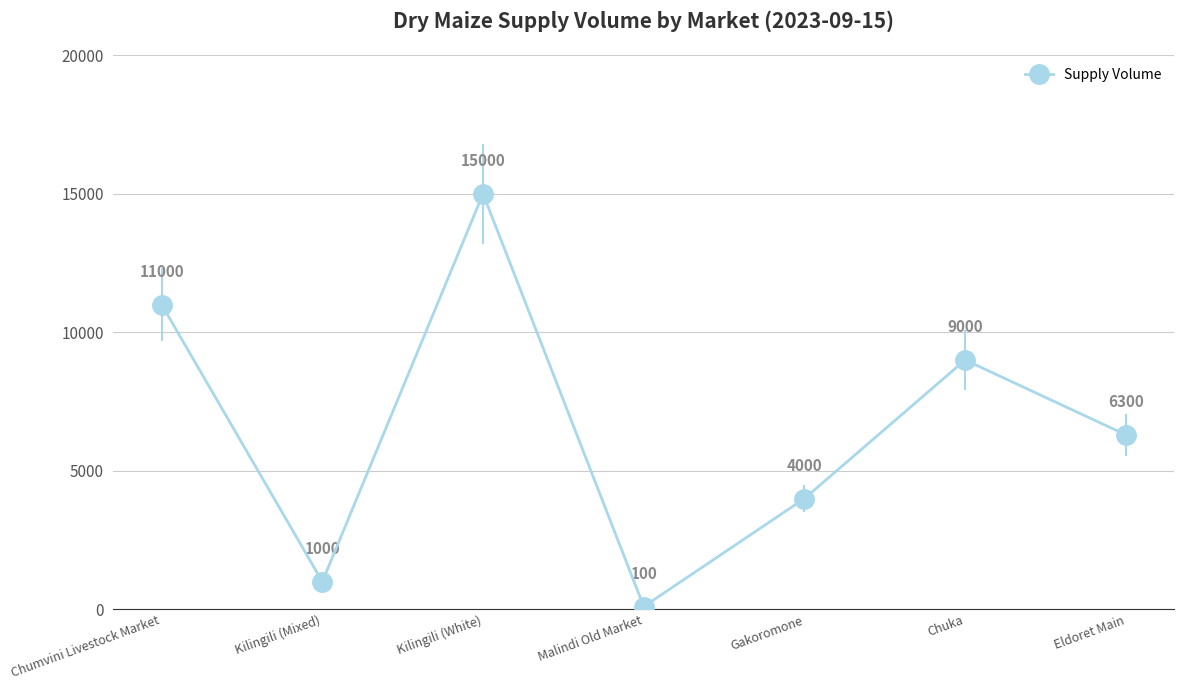

List the labels in order of value, smallest first.

Malindi Old Market, Kilingili (Mixed), Gakoromone, Eldoret Main, Chuka, Chumvini Livestock Market, Kilingili (White)